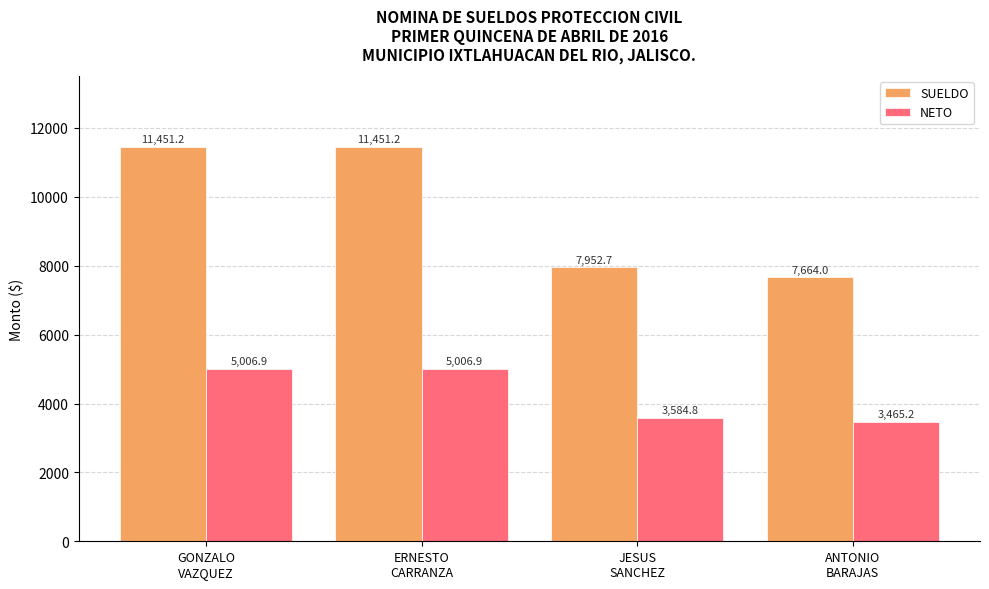

What is the smallest value displayed?

3465.2